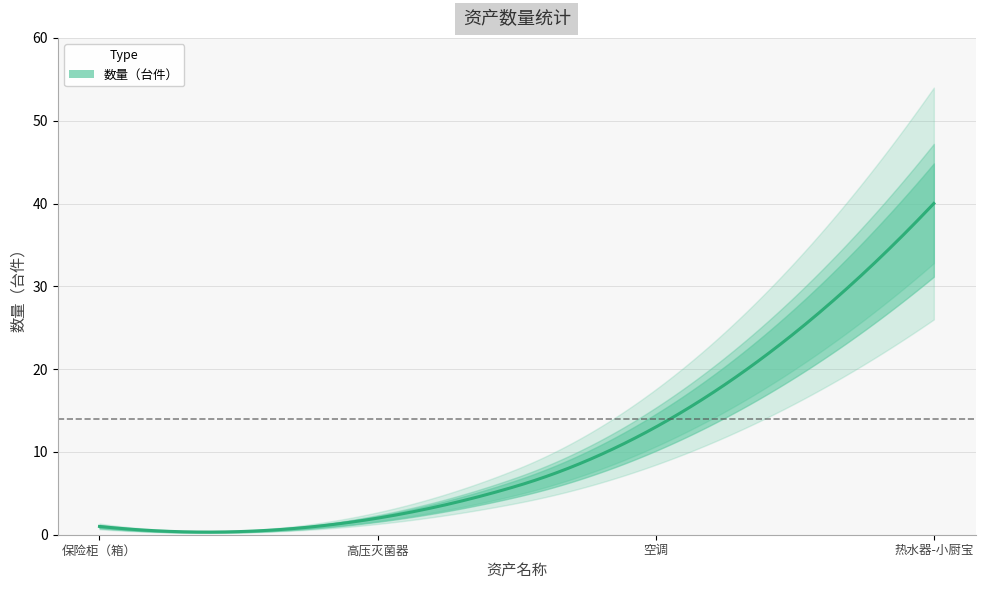

Does the chart have visible grid lines?

Yes